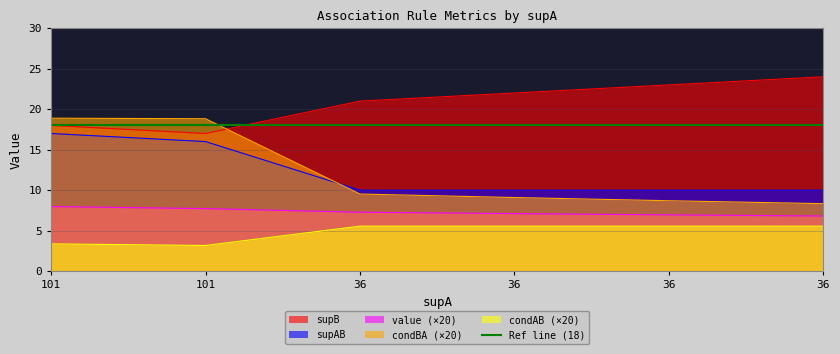

List the series in order of their peak value, highest first.

supB, condBA, supAB, value, condAB